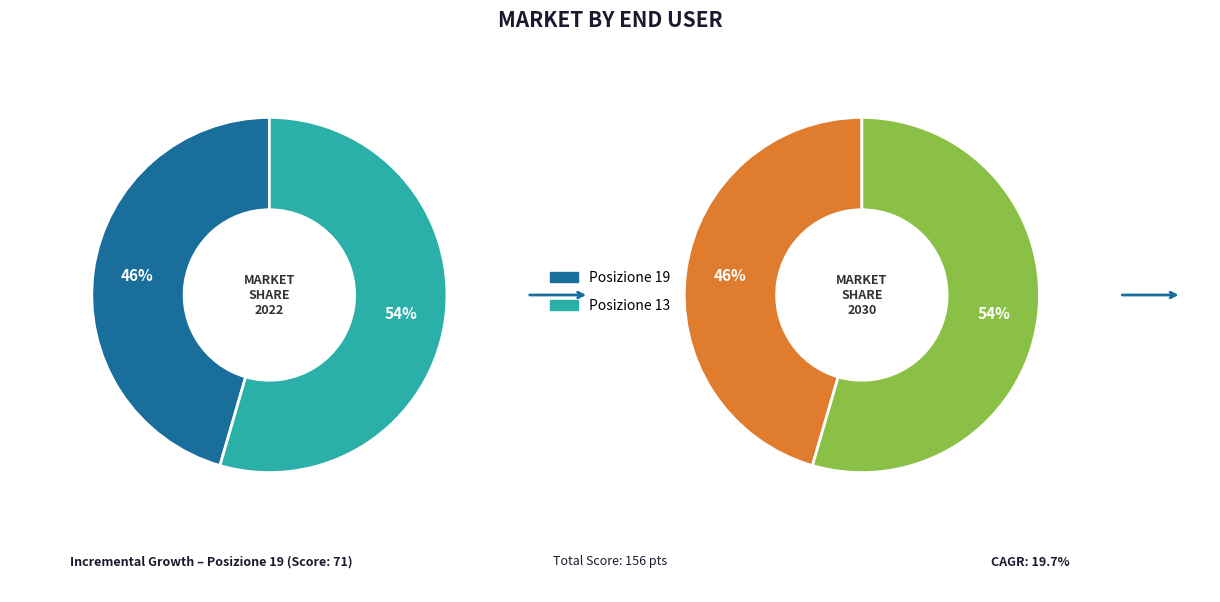

To the nearest percent, what percentage of the pie is Posizione 19?

46%